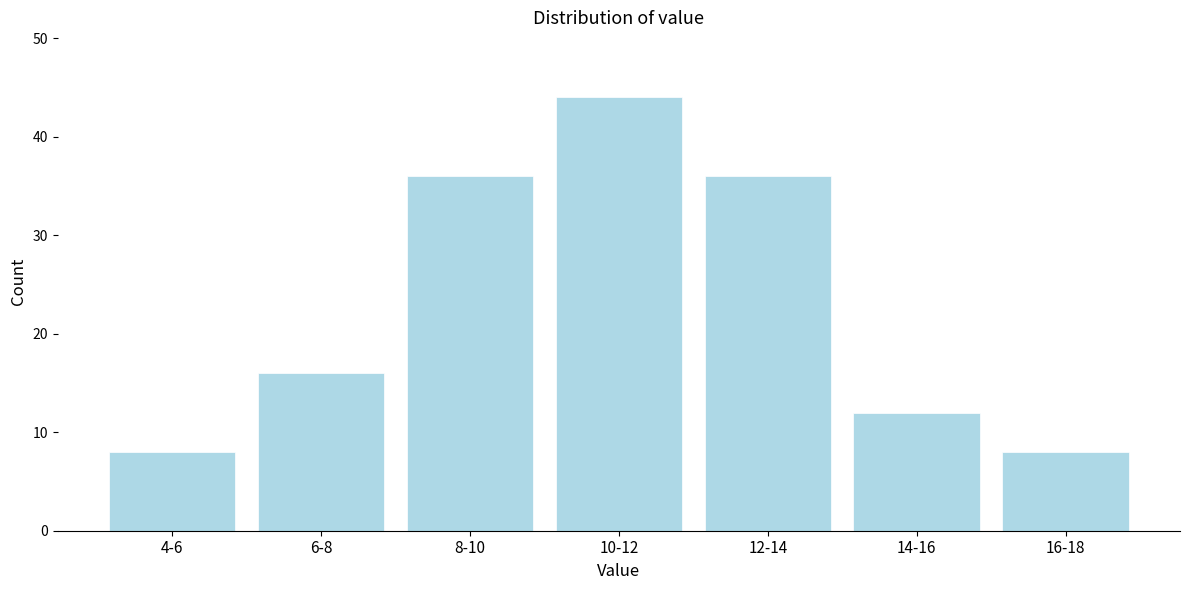

Reading left to right, list all the values displayed in this chart.

4-6=8	6-8=16	8-10=36	10-12=44	12-14=36	14-16=12	16-18=8